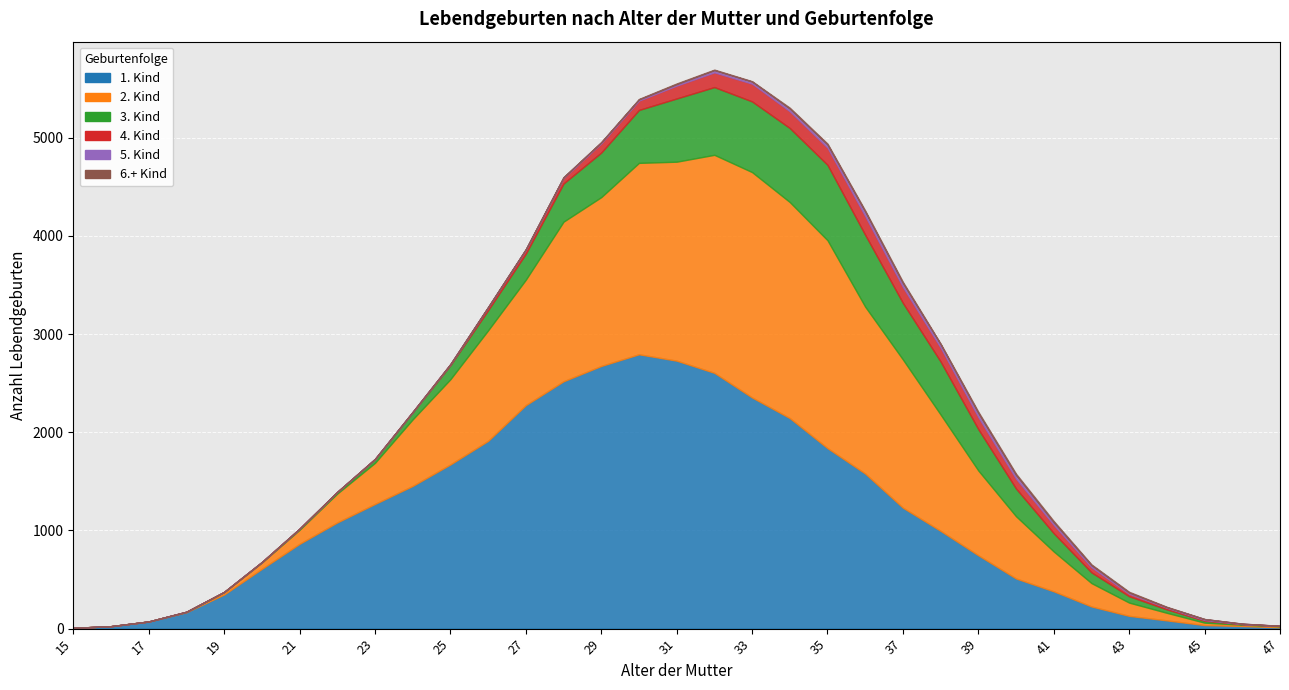

What is the spread (max minus min) of values at 46?

26